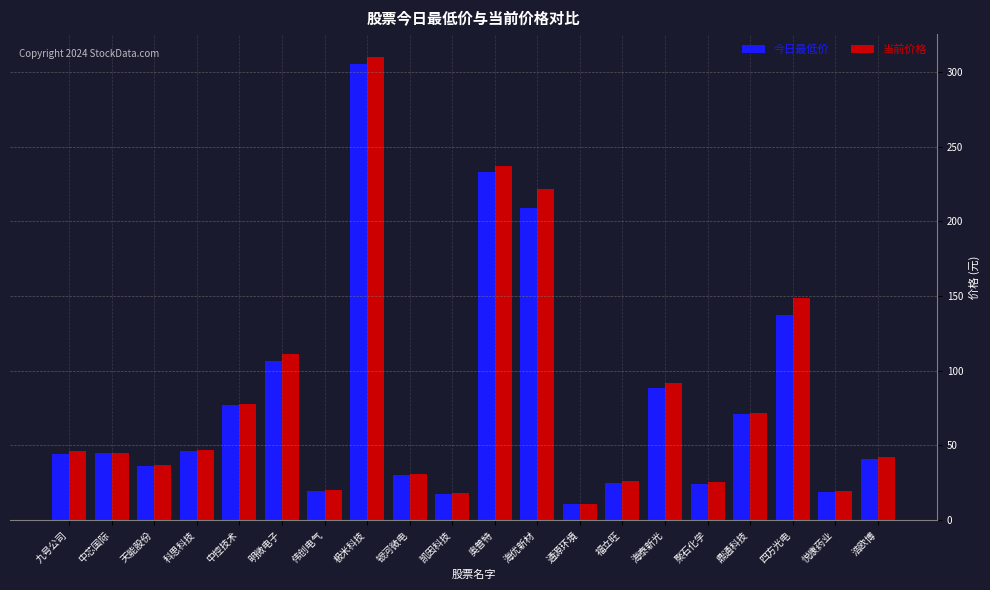

Is it true that 今日最低价 equals 208.6 at 海优新材?

True